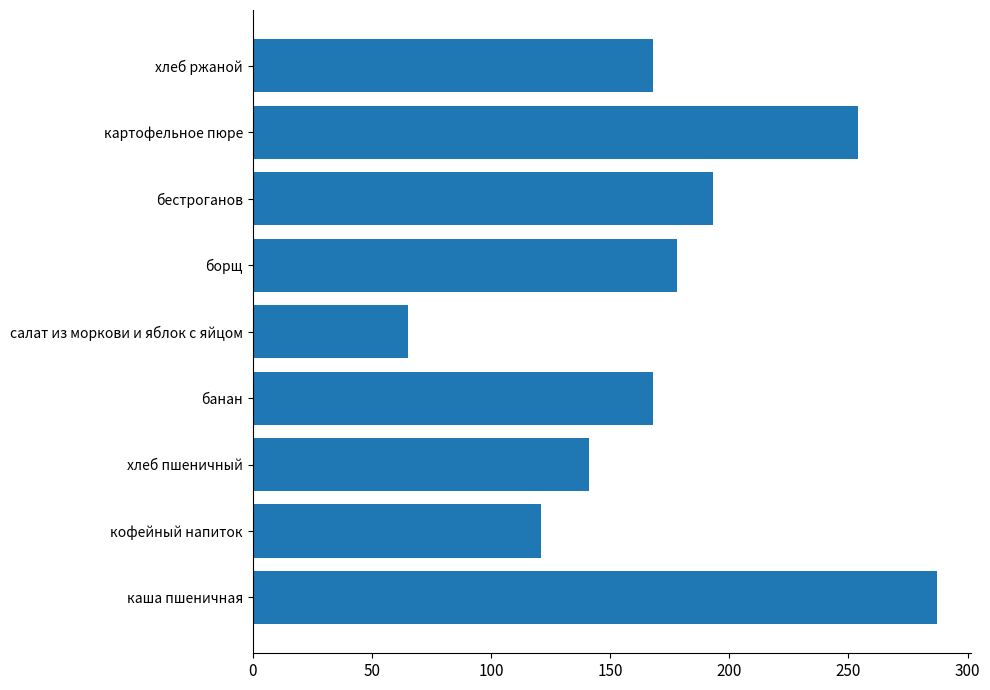

What is the minimum value shown in the chart?

65